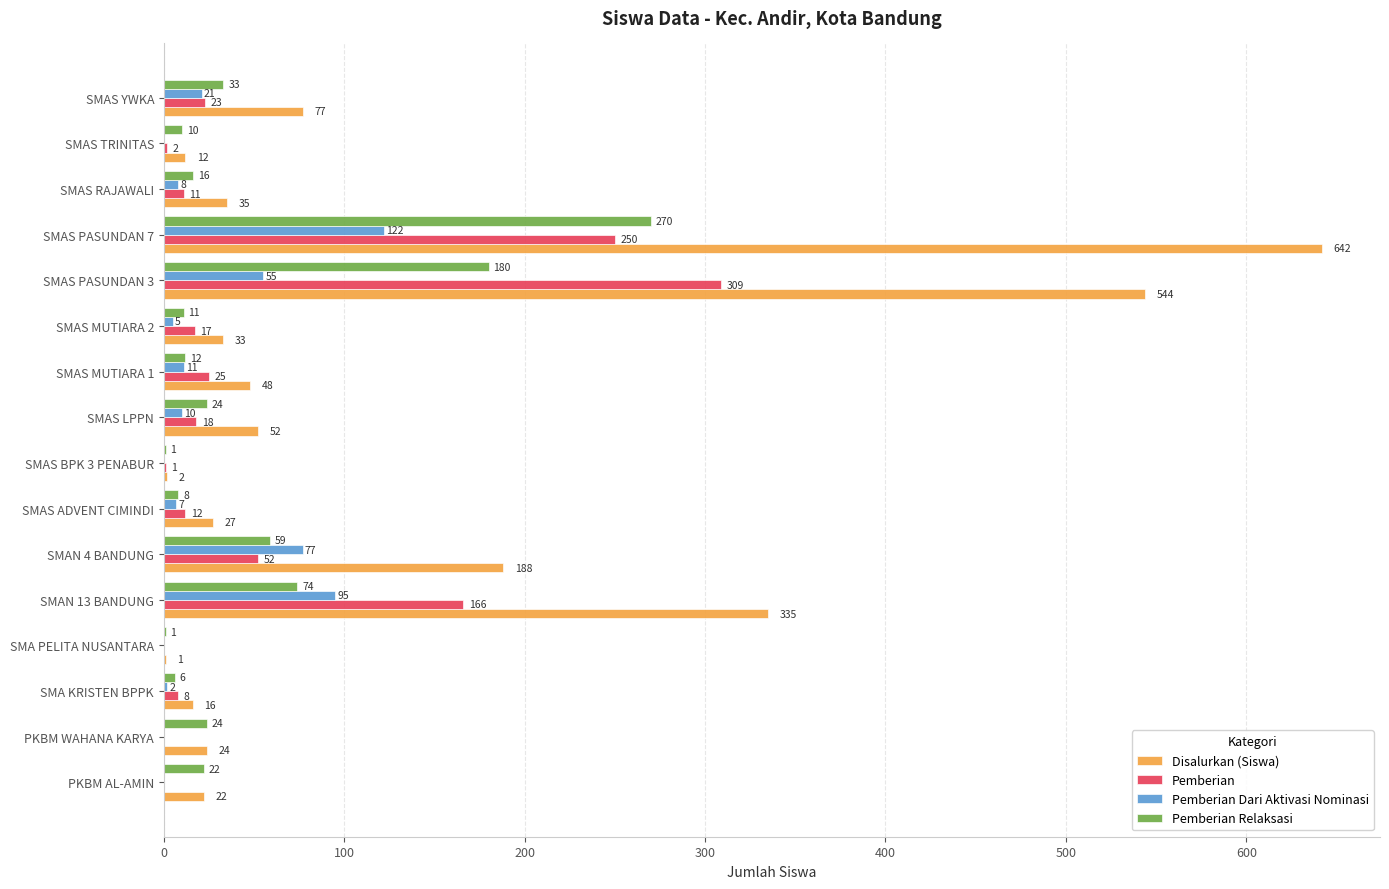

What is the sum of all Pemberian values?

894